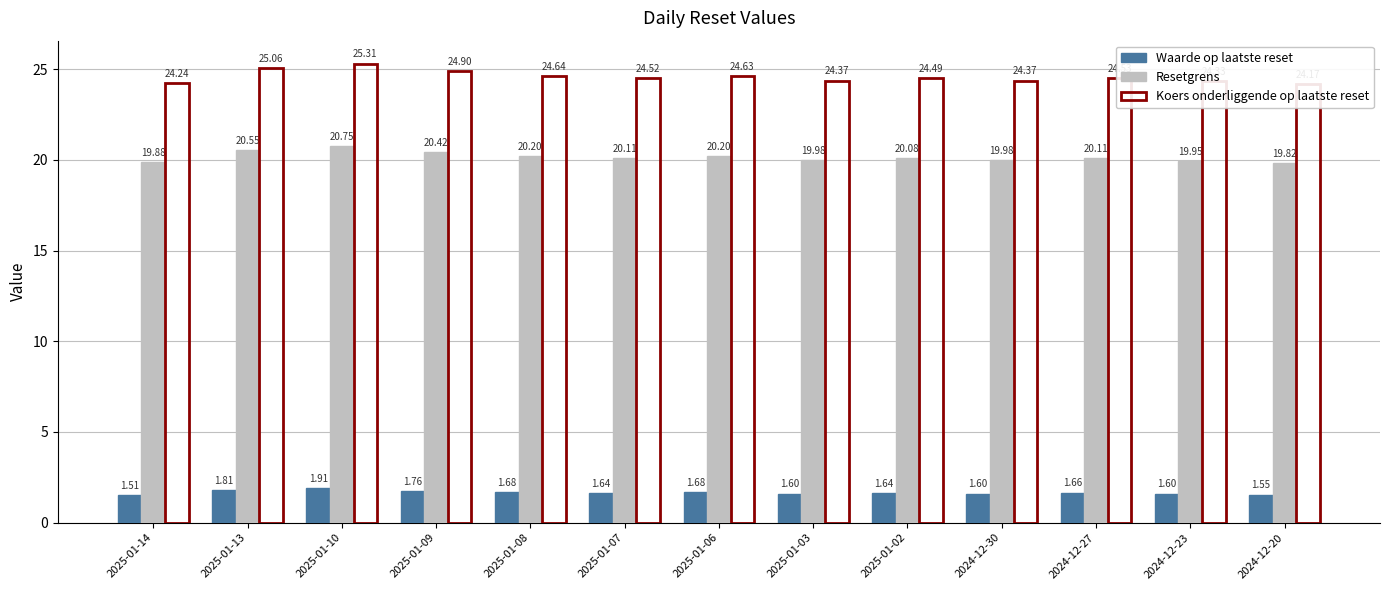

What is the average value of the Waarde op laatste reset series?

1.7